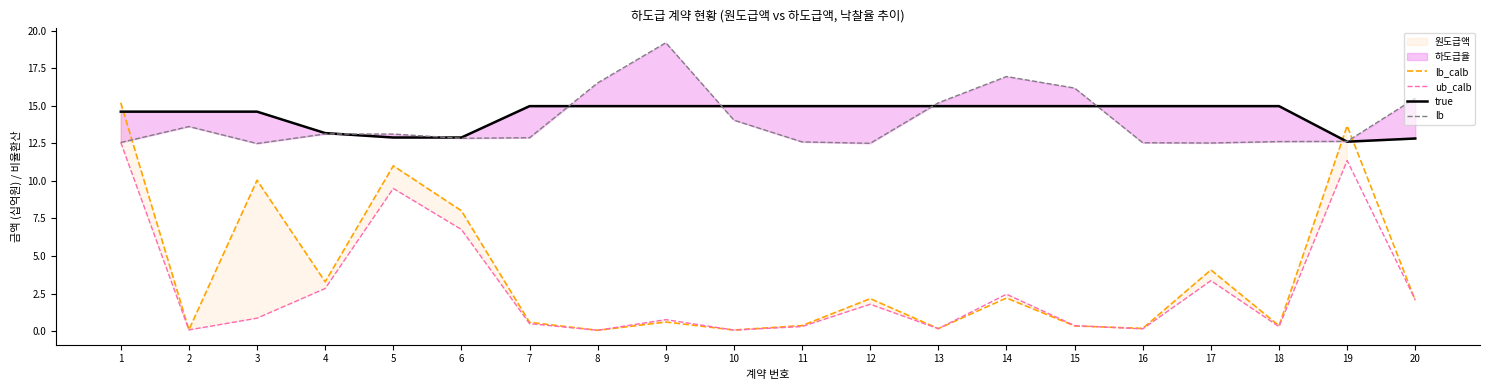

Between which two adjacent categories do ub_calb and lb_calb first intersect?

7 and 8